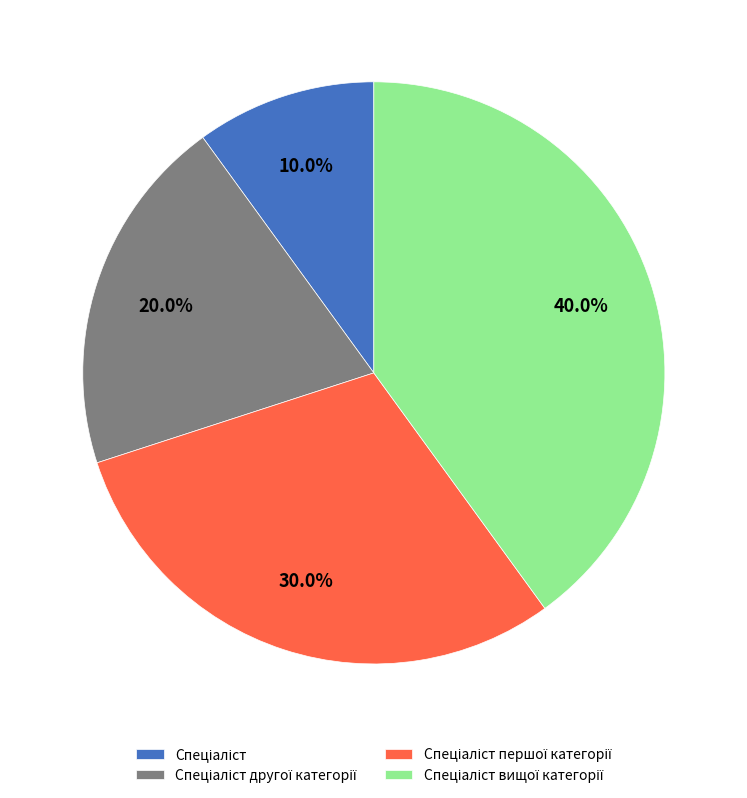

Does any single category account for the majority?

No